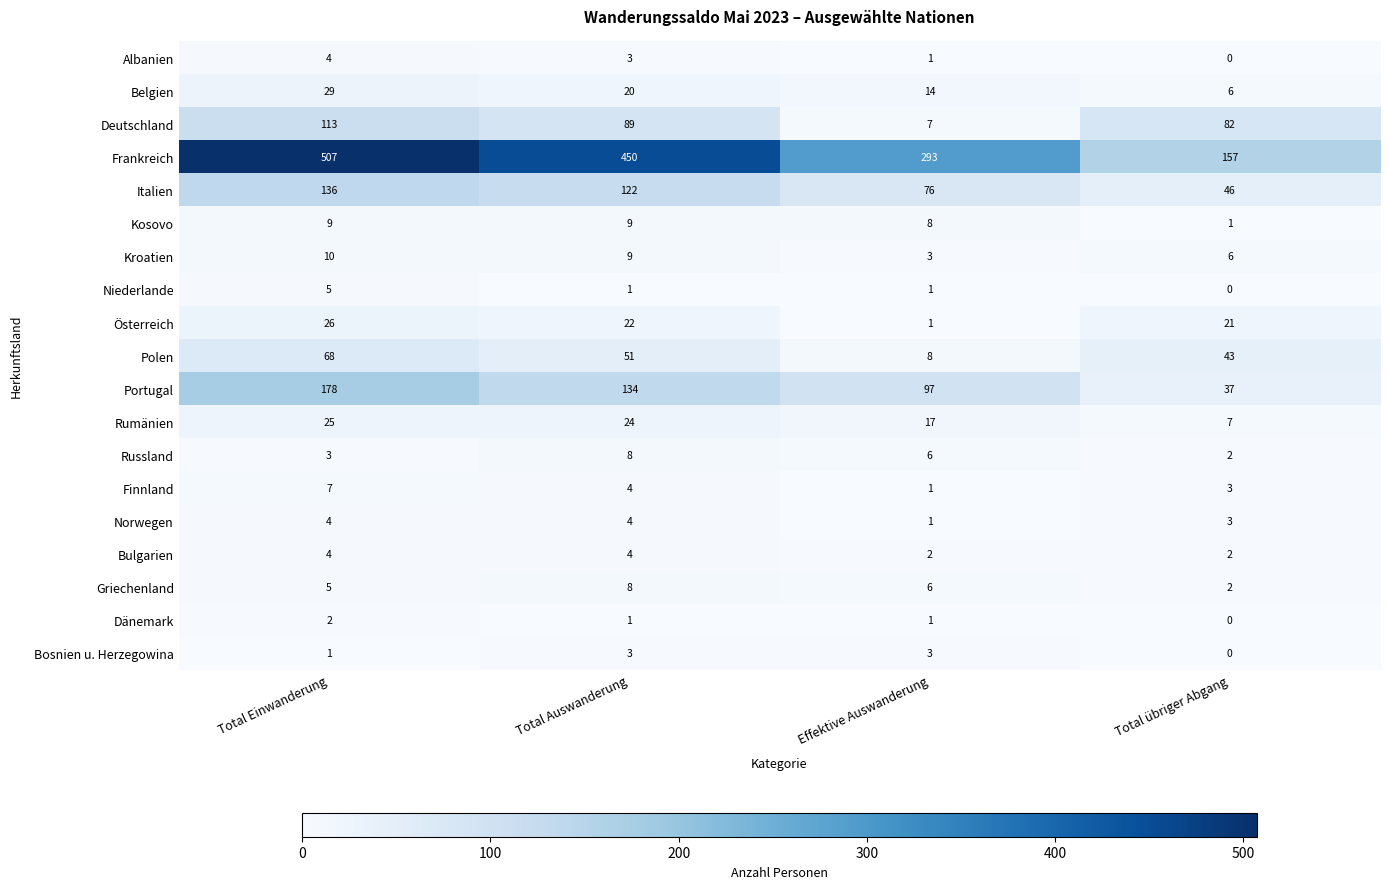

Which category has the lowest value in the Deutschland series?

Effektive Auswanderung